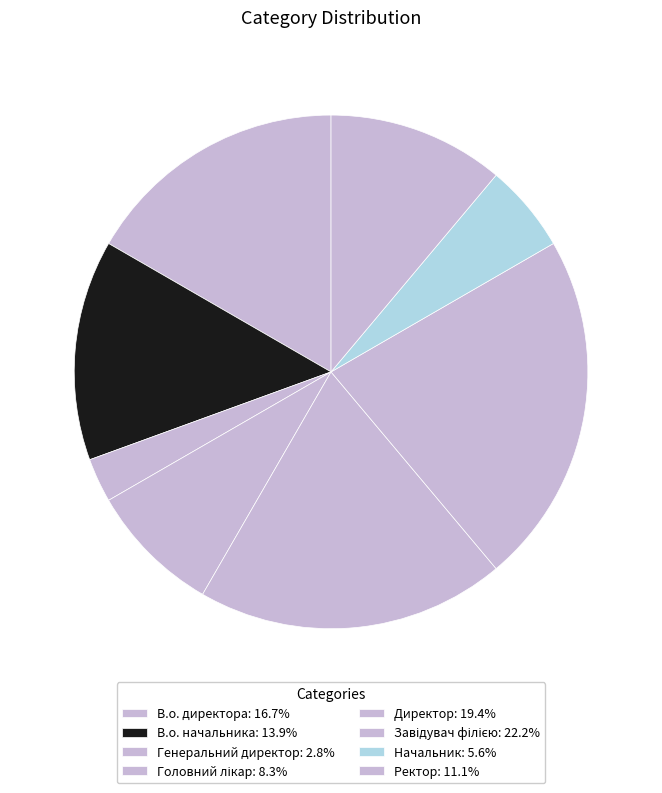

To the nearest percent, what portion does Ректор represent?

11%